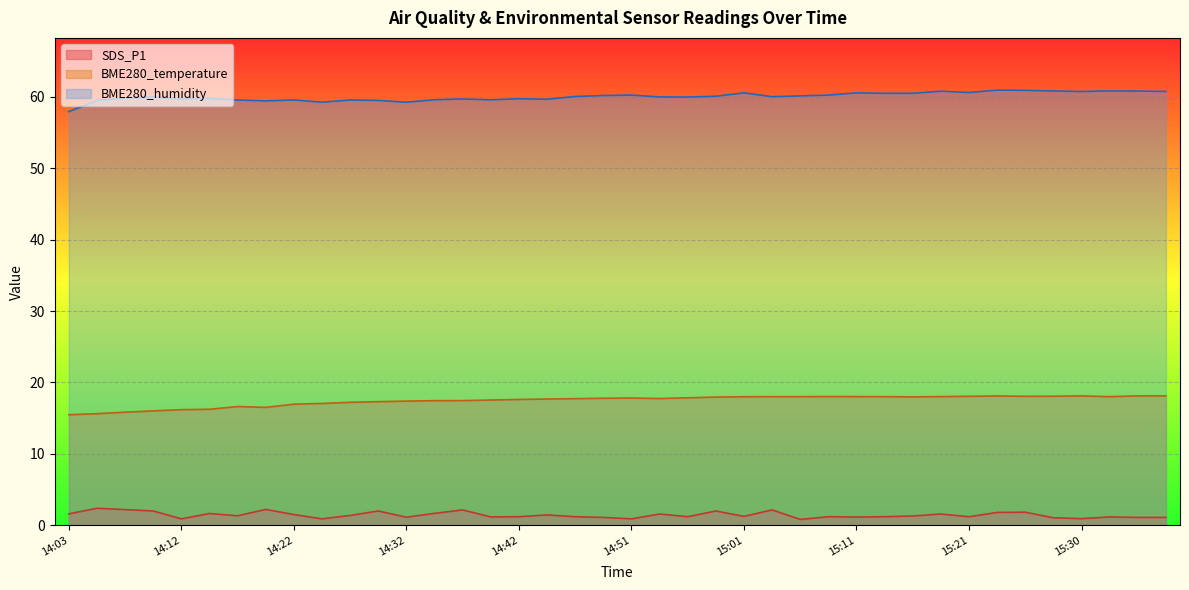

List the series in order of their peak value, highest first.

BME280_humidity, BME280_temperature, SDS_P1